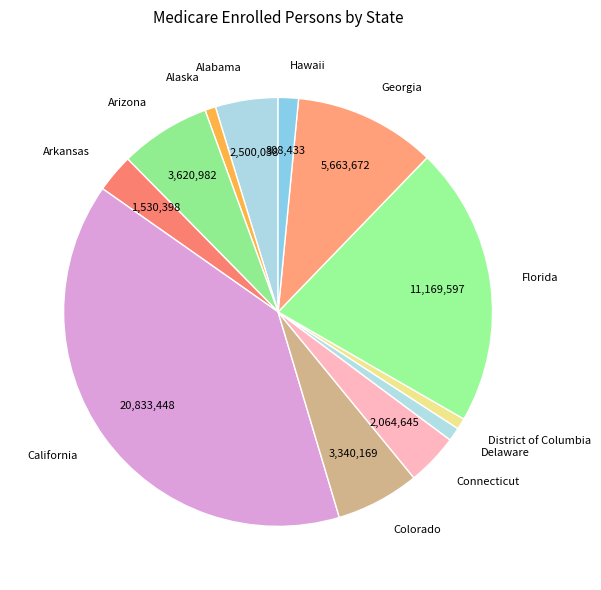

Is the sum of Connecticut and Georgia greater than half?

No